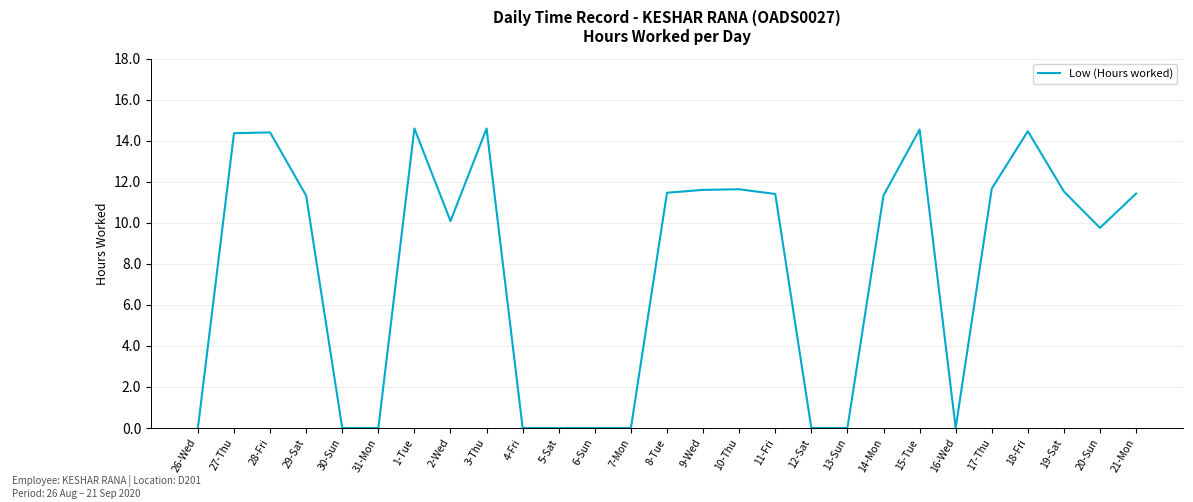

What position from the left is 16-Wed?

22